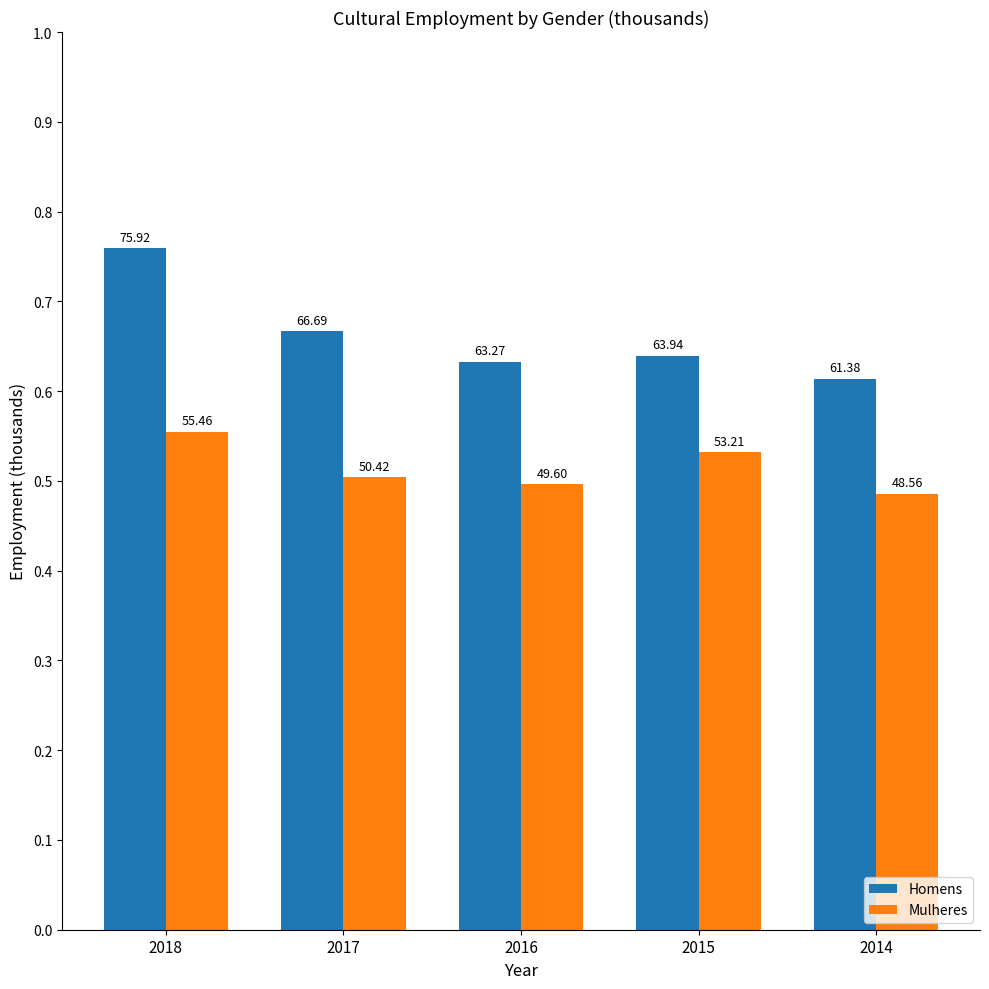

List the labels in order of Homens value, smallest first.

2014, 2016, 2015, 2017, 2018